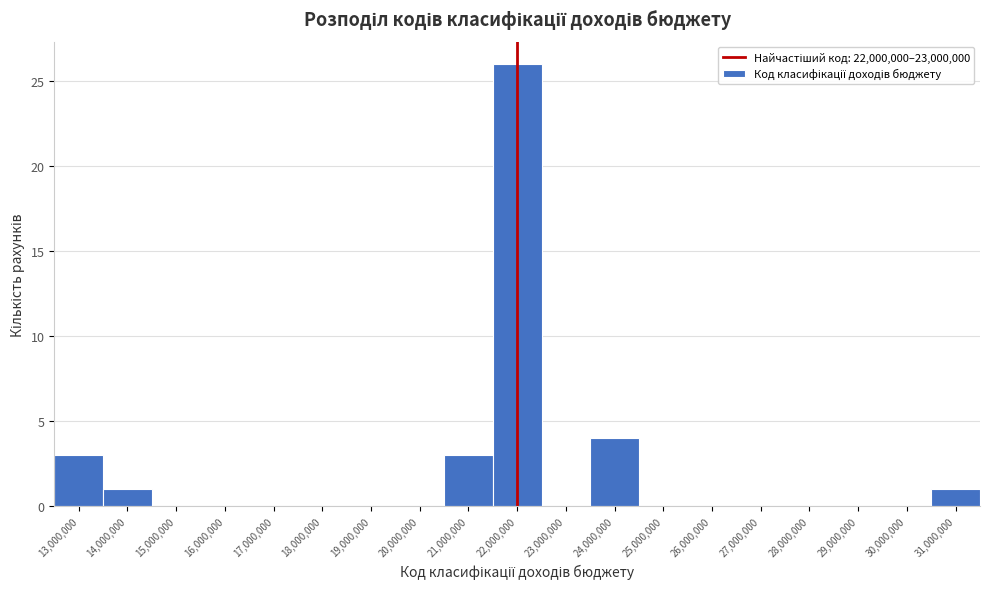

Reading left to right, what are all the values shown in this chart?

13,000,000=3	14,000,000=1	15,000,000=0	16,000,000=0	17,000,000=0	18,000,000=0	19,000,000=0	20,000,000=0	21,000,000=3	22,000,000=26	23,000,000=0	24,000,000=4	25,000,000=0	26,000,000=0	27,000,000=0	28,000,000=0	29,000,000=0	30,000,000=0	31,000,000=1